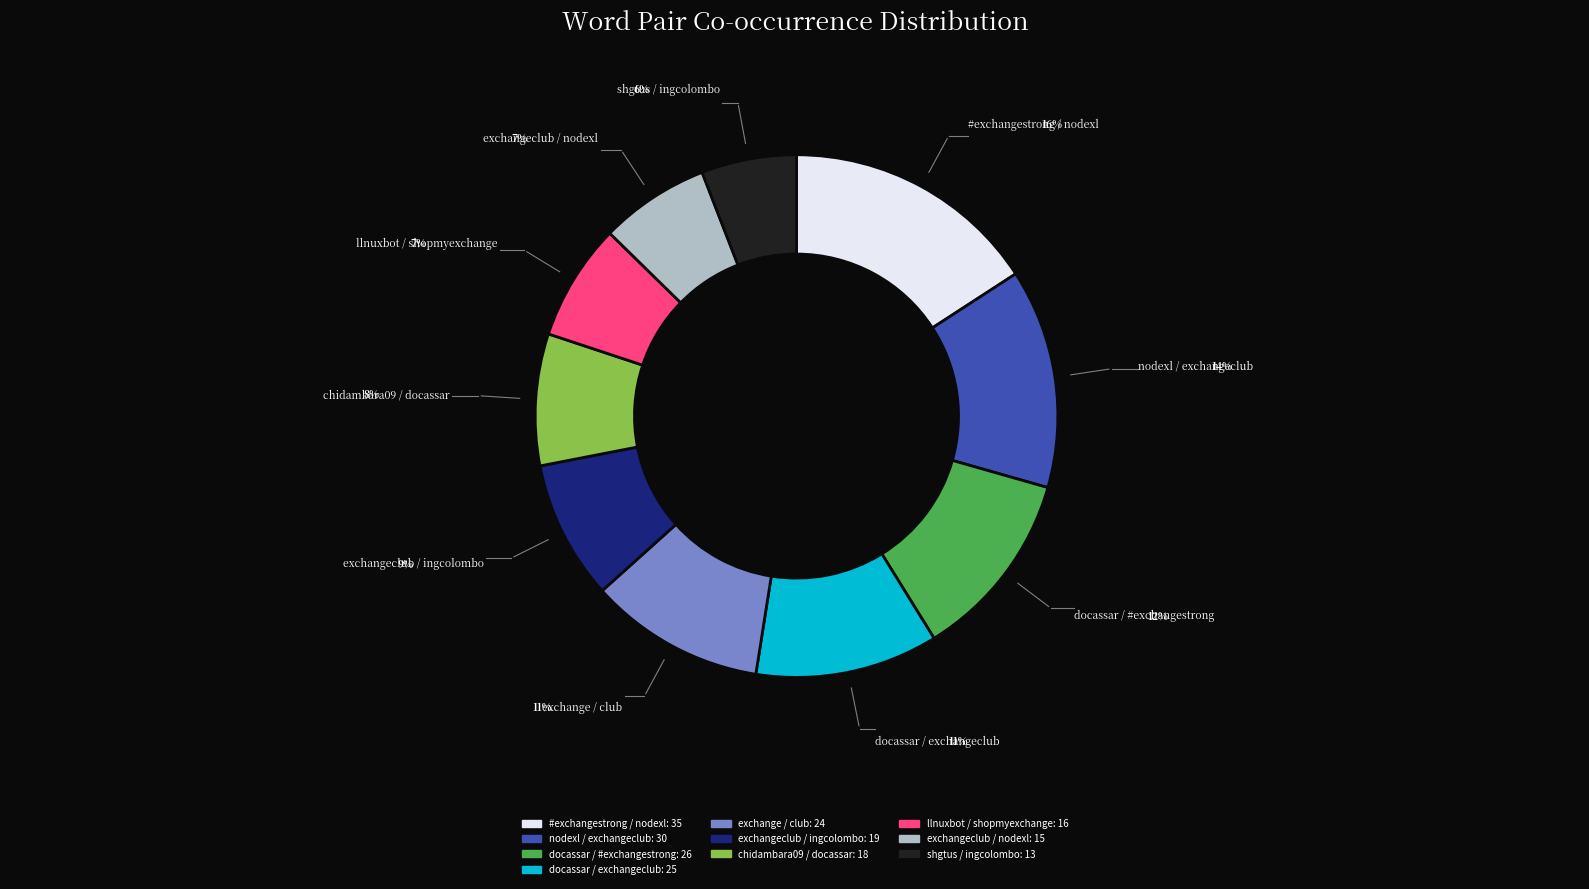

Combined, do #exchangestrong / nodexl and exchangeclub / ingcolombo account for over 50%?

No